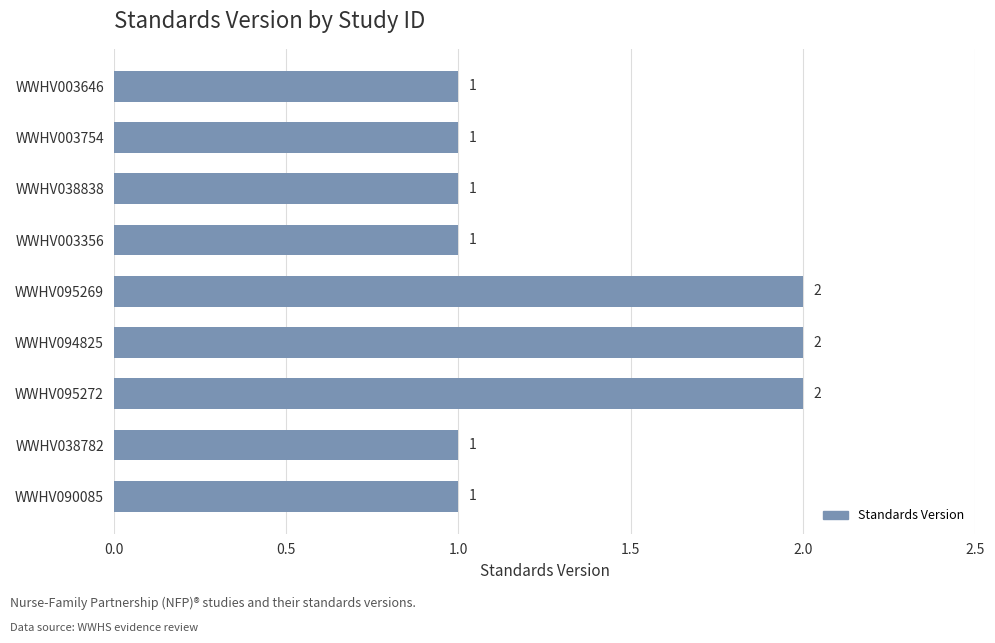

The chart shows a value of 0 at WWHV038782. True or false?

False